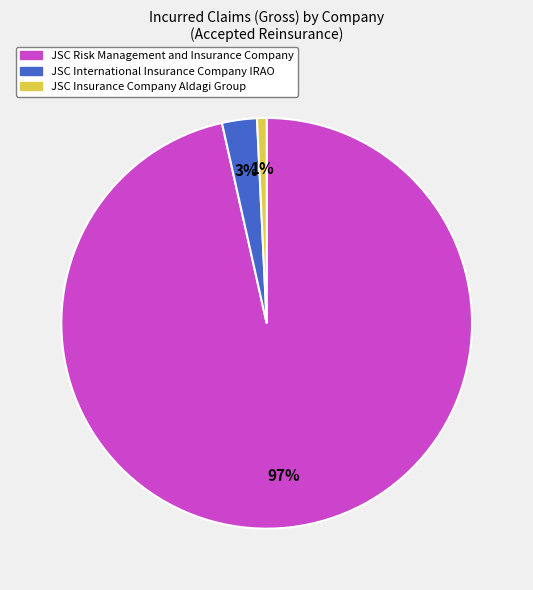

What percentage is the JSC Insurance Company Aldagi Group slice, to the nearest percent?

1%